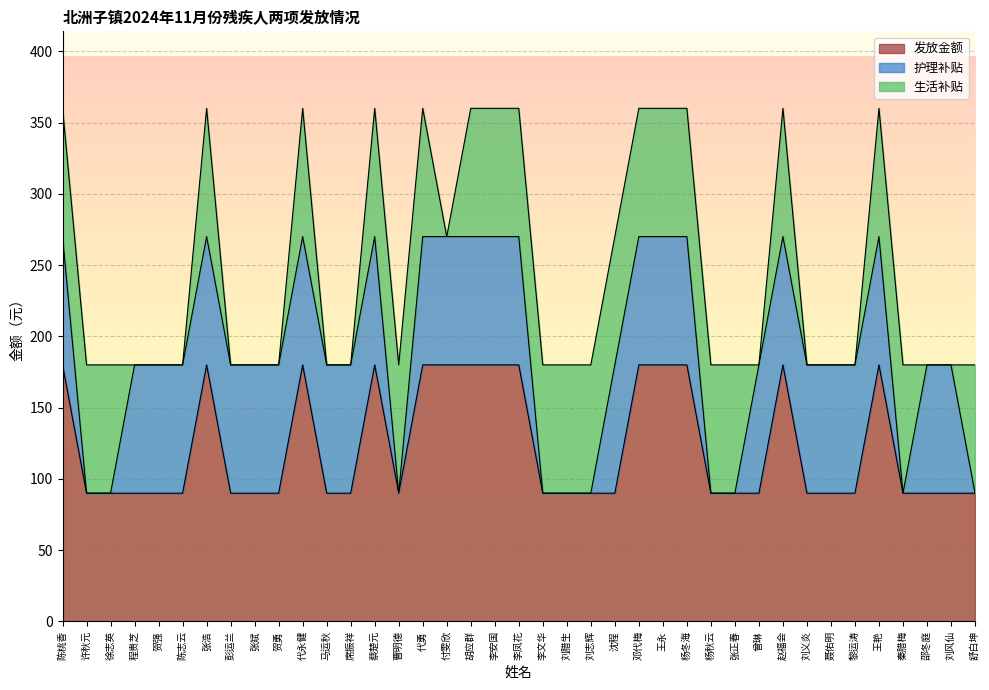

The value of 生活补贴 at 王永 is 90. True or false?

True